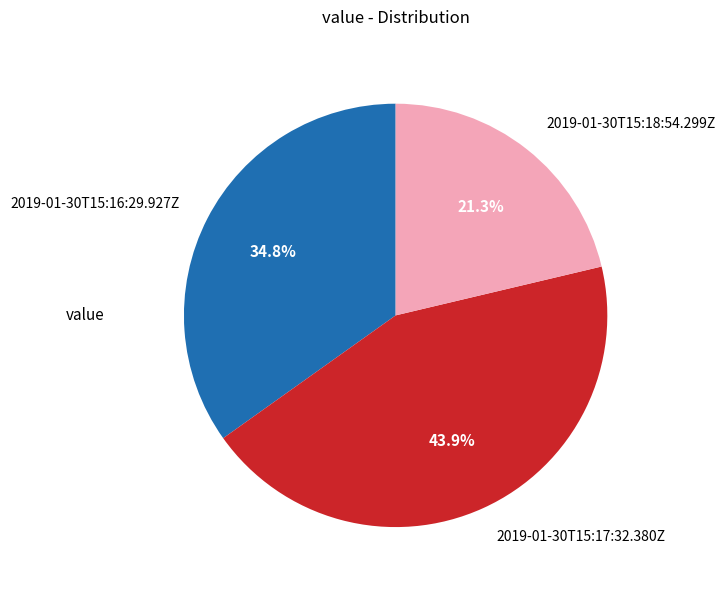

Count the number of slices in the pie.

3